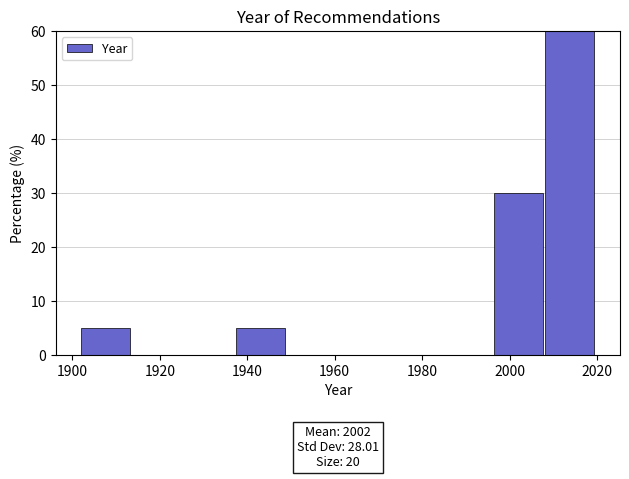

Over which range of the x-axis is the bar tallest?

2008.2 to 2020.0